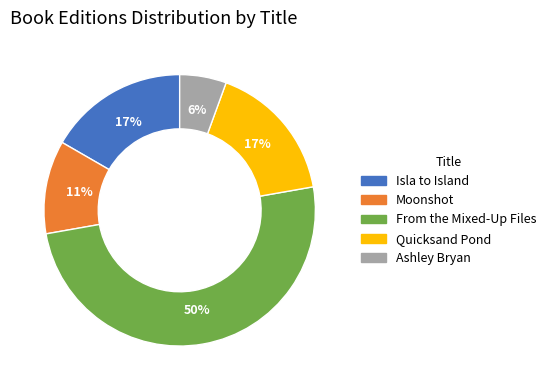

Do Moonshot and Quicksand Pond together represent more than half of the pie?

No